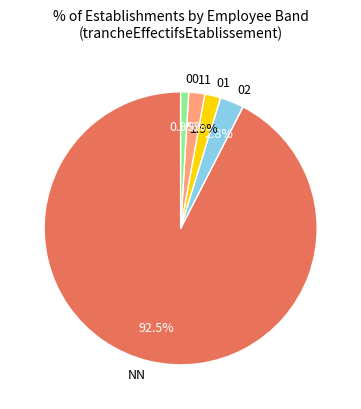

Is it true that 00 is 1% of the pie?

True